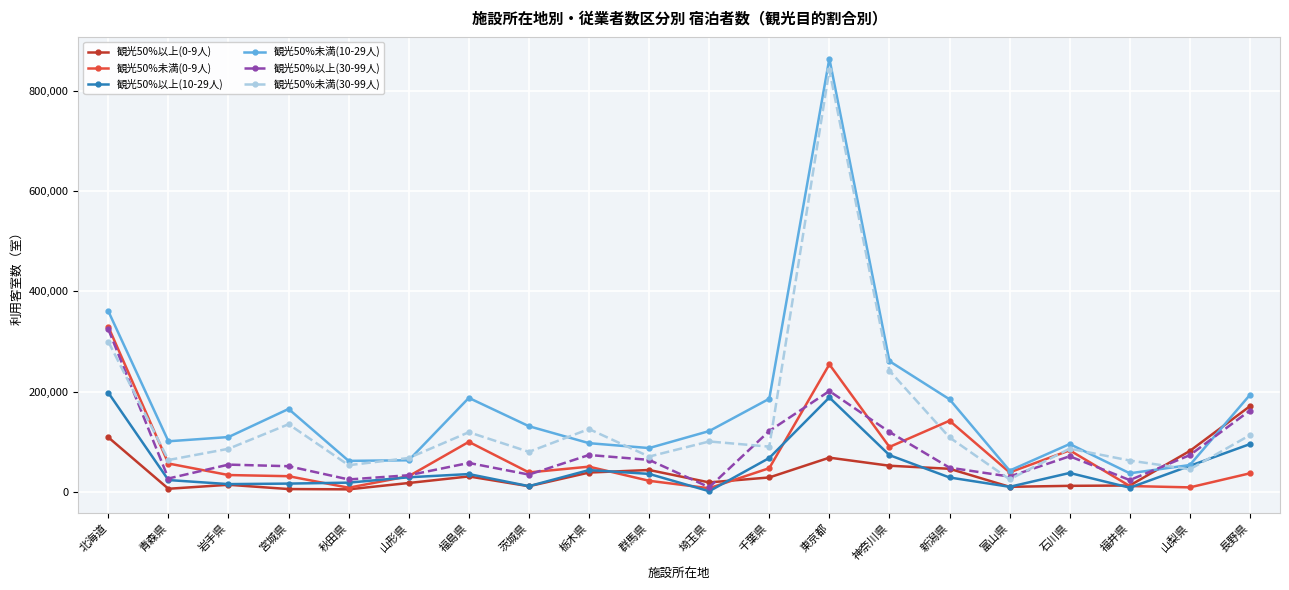

What is the value of the 観光50%未満(0-9人) point at the 3rd from the left?

34130